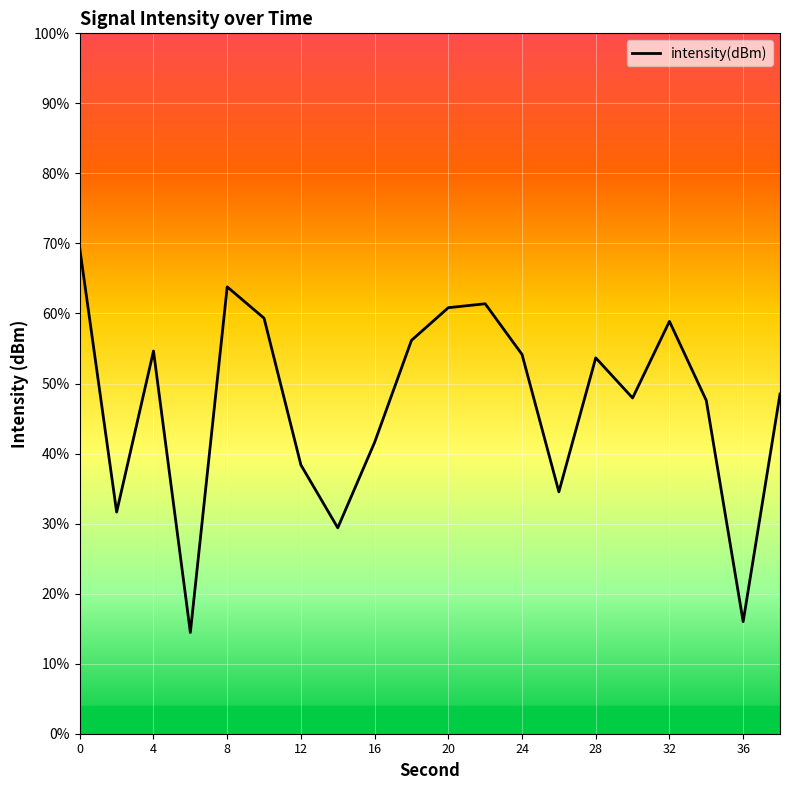

Does the chart have visible grid lines?

Yes